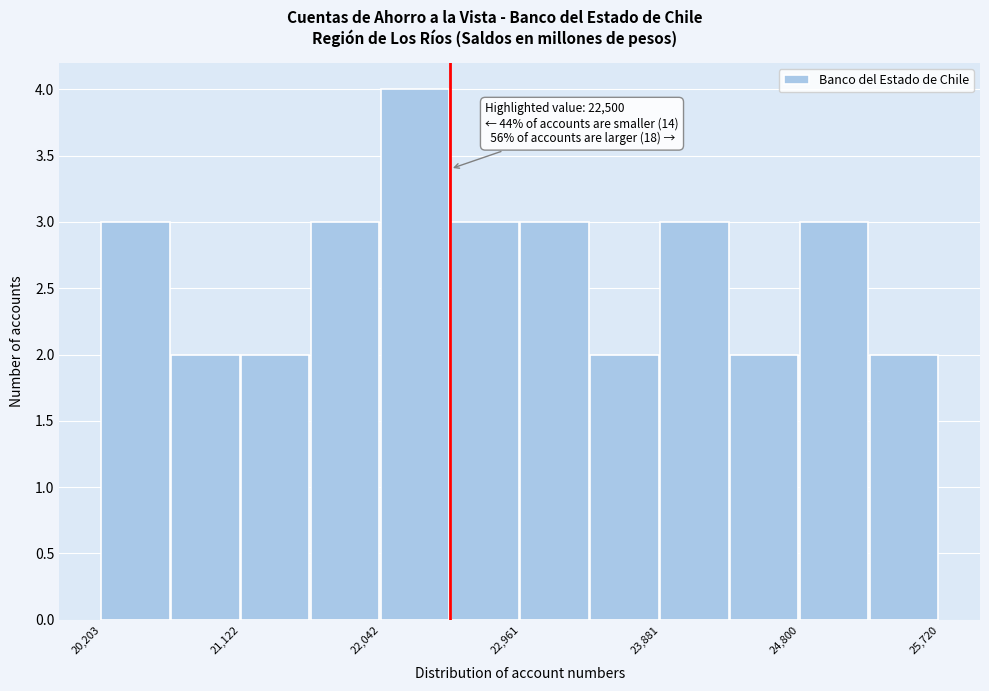

Which range on the x-axis has the tallest bar?

22000 to 22500